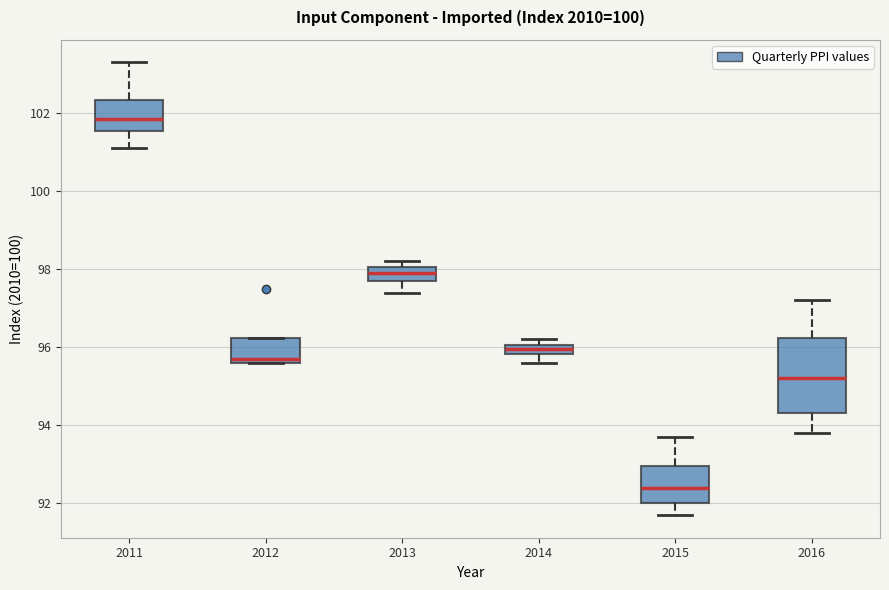

Comparing the boxes themselves (not the whiskers), which one is the tallest?

2016